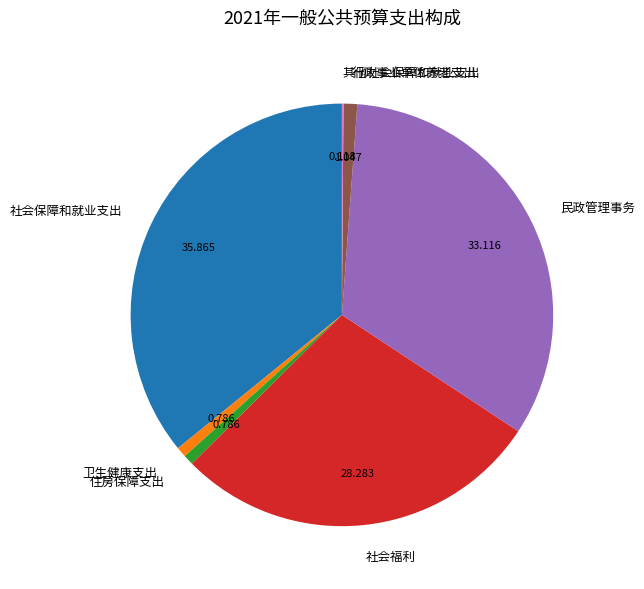

Is the sum of 民政管理事务 and 住房保障支出 greater than half?

No